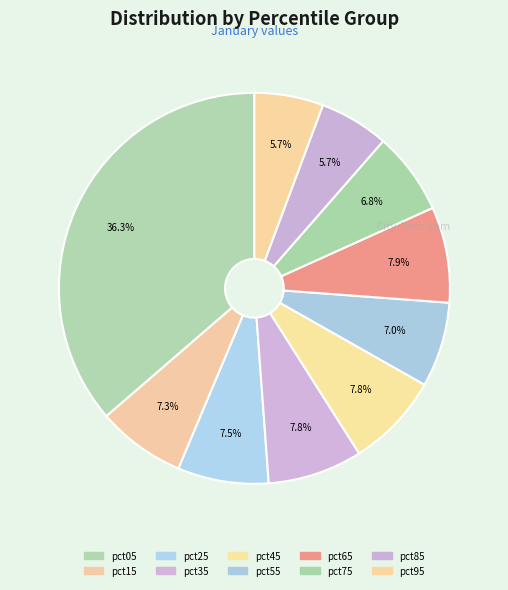

Is the sum of pct15 and pct65 greater than half?

No